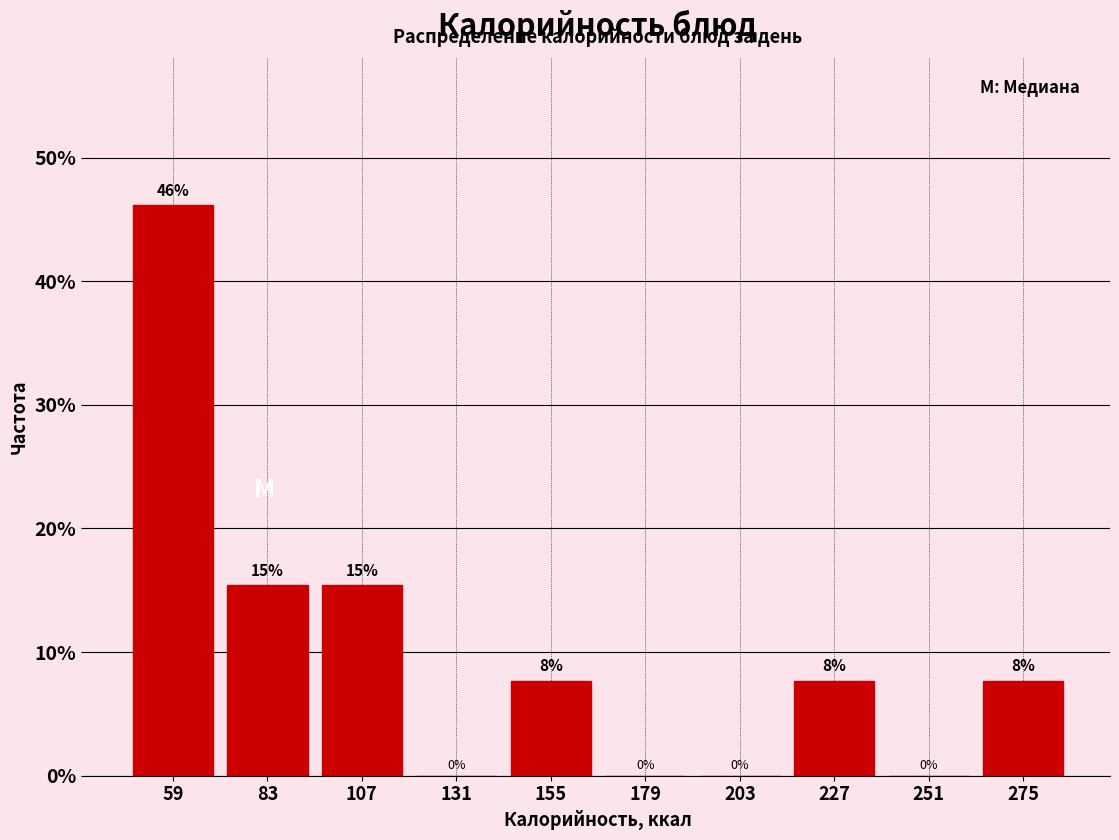

Over which range of the x-axis is the bar tallest?

47 to 71